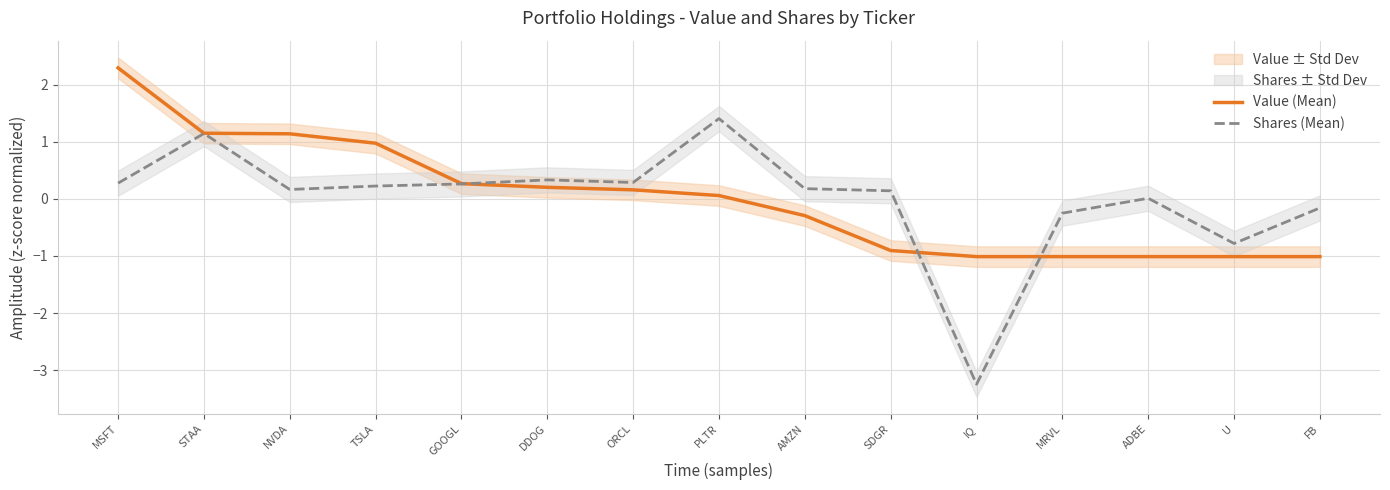

Reading left to right, what are all the values shown in this chart?

Value (Mean): MSFT=2.3	STAA=1.2	NVDA=1.1	TSLA=1.0	GOOGL=0.3	DDOG=0.2	ORCL=0.2	PLTR=0.1	AMZN=-0.3	SDGR=-0.9	IQ=-1.0	MRVL=-1.0	ADBE=-1.0	U=-1.0	FB=-1.0
Shares (Mean): MSFT=0.3	STAA=1.1	NVDA=0.2	TSLA=0.2	GOOGL=0.3	DDOG=0.3	ORCL=0.3	PLTR=1.4	AMZN=0.2	SDGR=0.1	IQ=-3.2	MRVL=-0.2	ADBE=0.0	U=-0.8	FB=-0.2